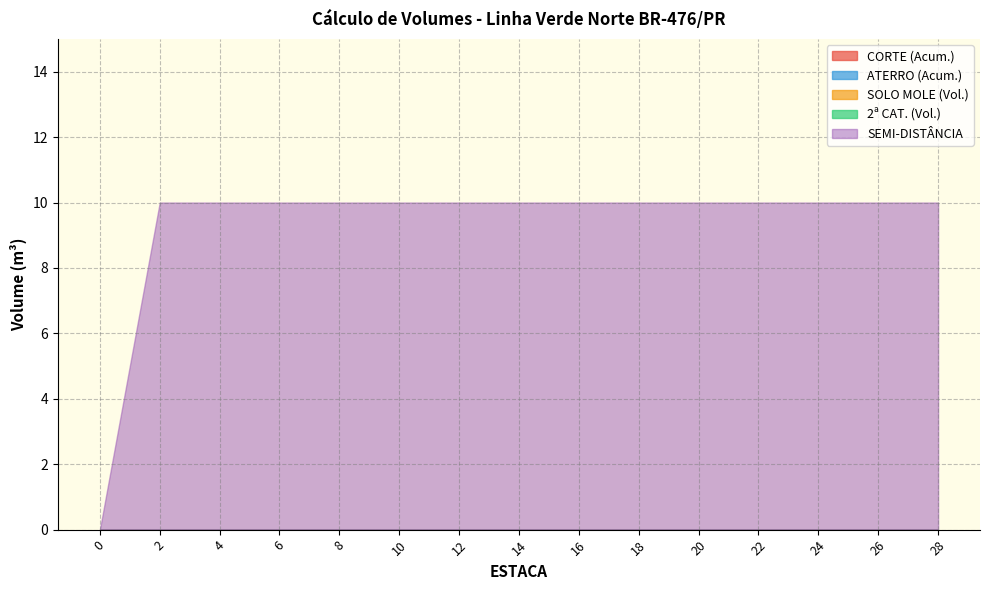

What is the difference between the highest and lowest values at 18?

10